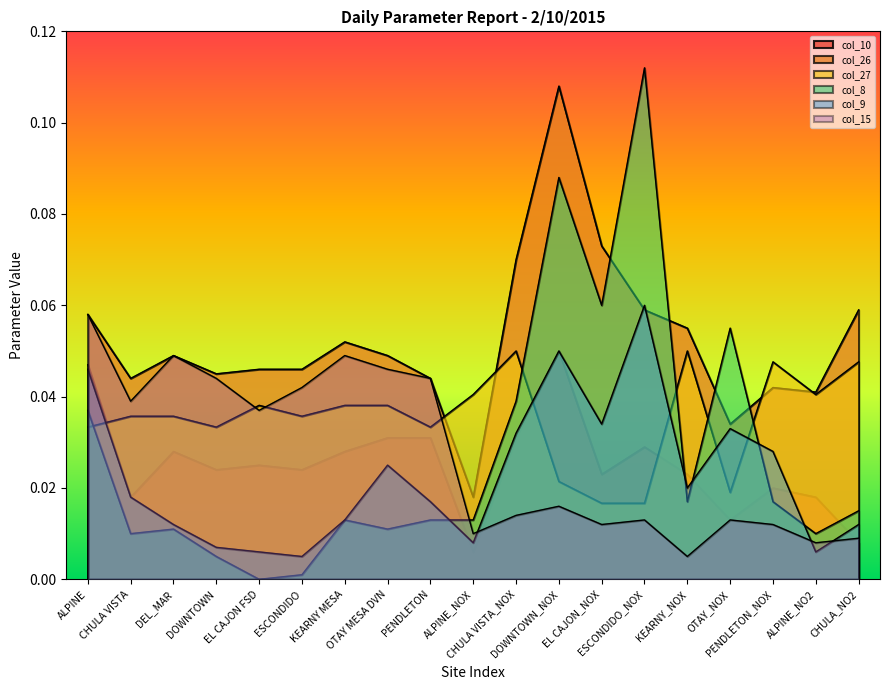

What value does the col_26 series have at ESCONDIDO_NOX?

0.1